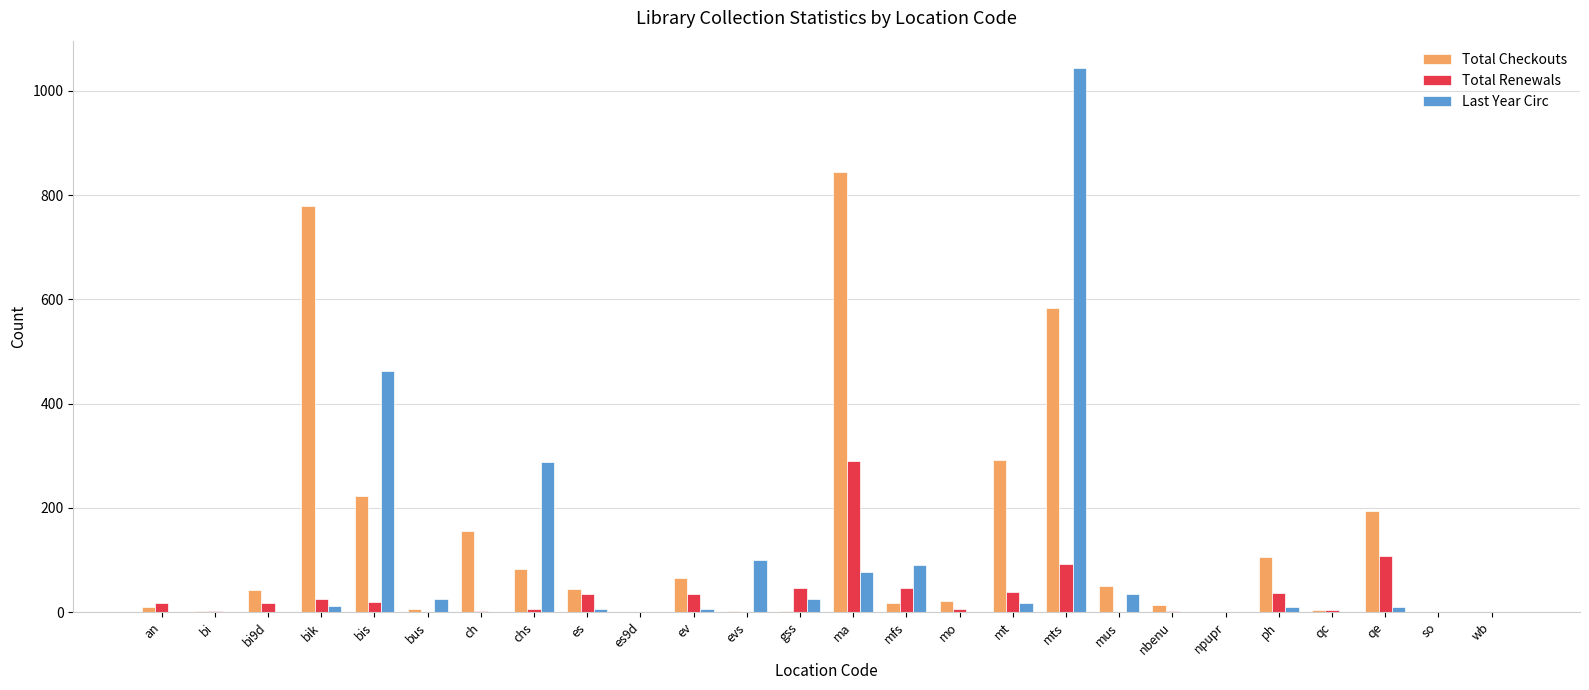

What are all the series names shown in the legend?

Total Checkouts, Total Renewals, Last Year Circ